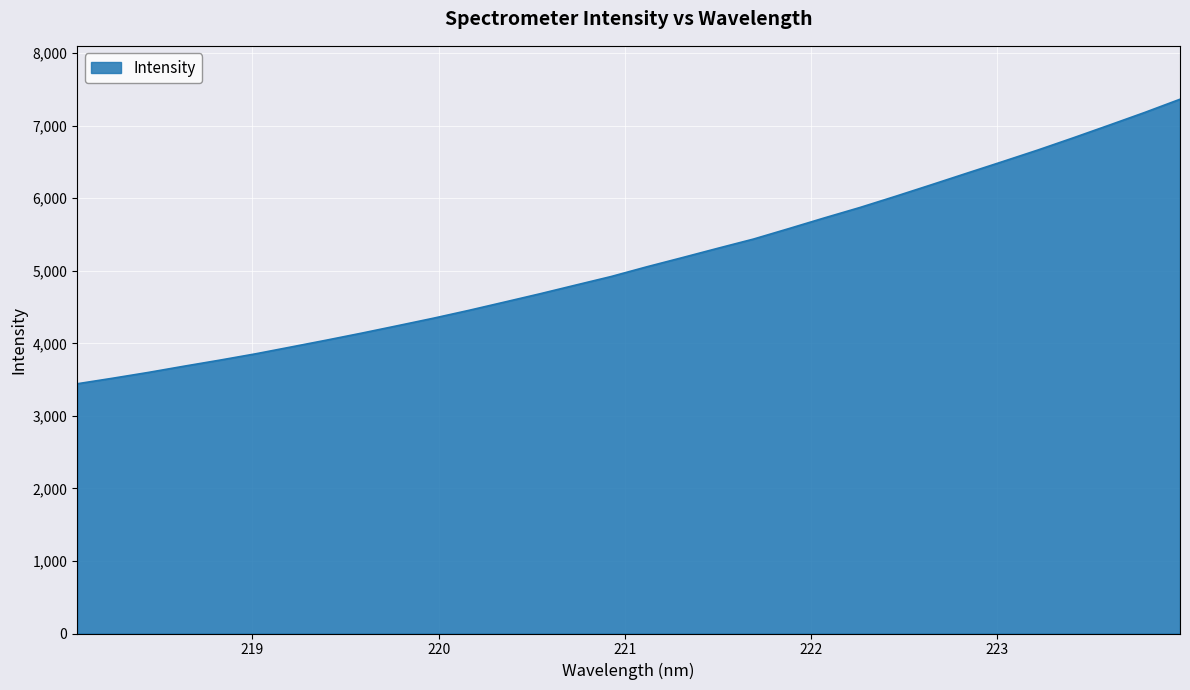

What is the greatest value displayed?

7364.5